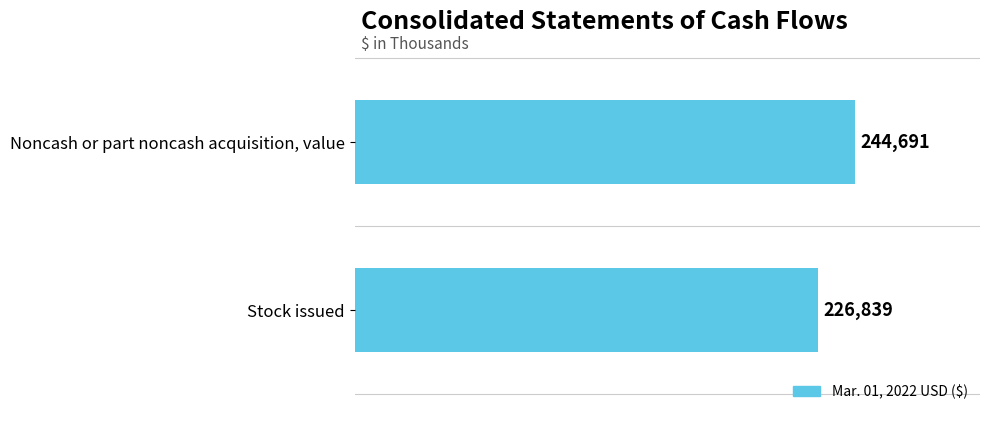

What is the change in value from Noncash or part noncash acquisition, value to Stock issued?

-17852